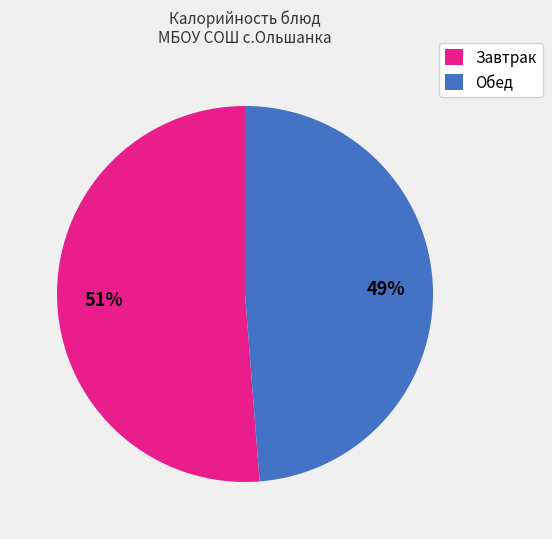

To the nearest percent, what is the combined percentage of Завтрак and Обед?

100%